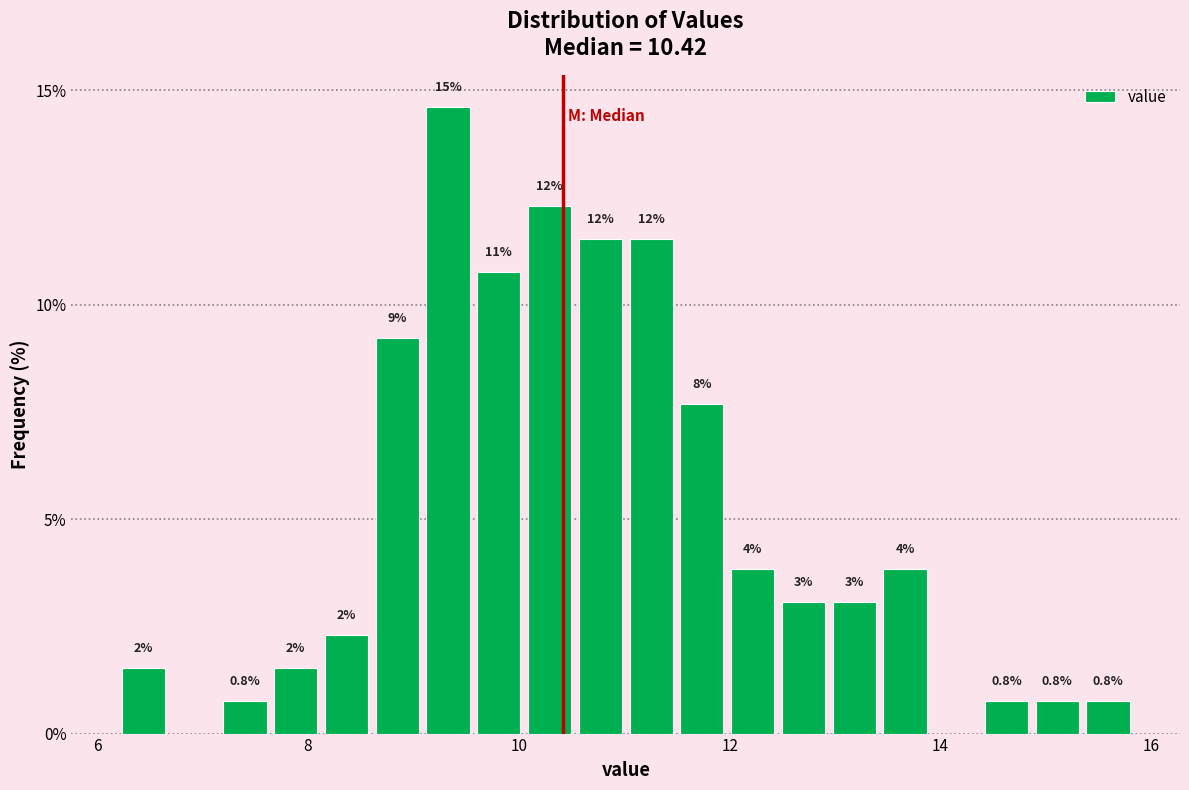

Read against the x-axis, roughly where is the centre of the tallest bar?

9.4